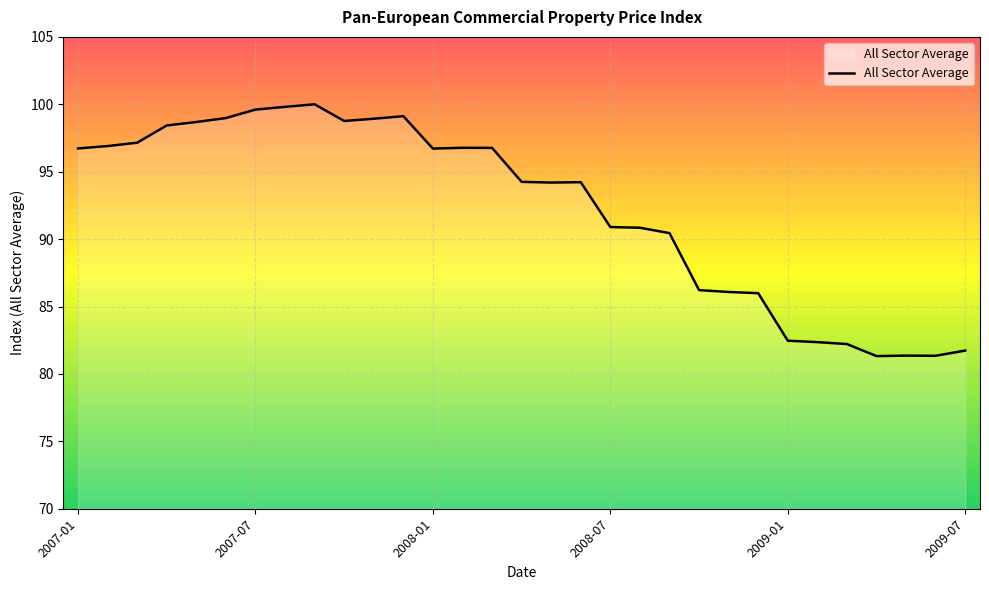

What is the minimum value shown in the chart?

81.3